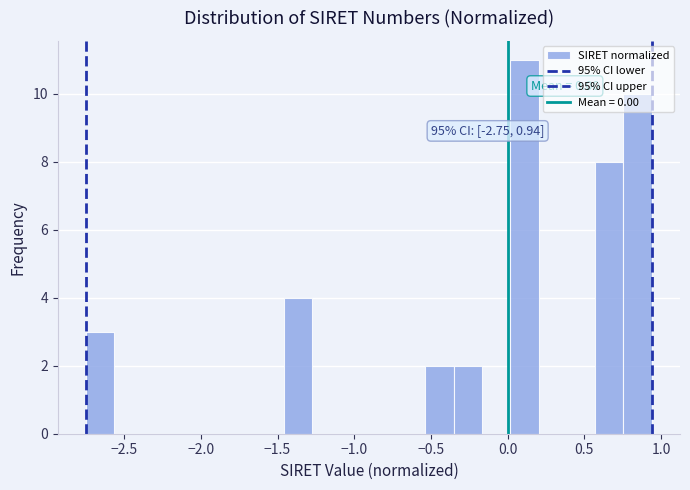

Read against the x-axis, roughly where is the centre of the tallest bar?

0.10